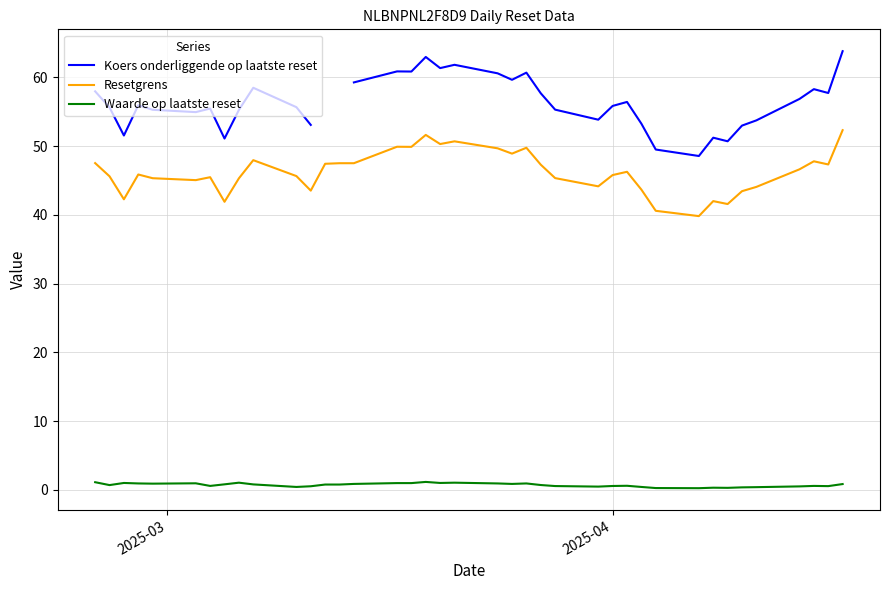

True or false: Koers onderliggende op laatste reset and Resetgrens cross at least once.

False